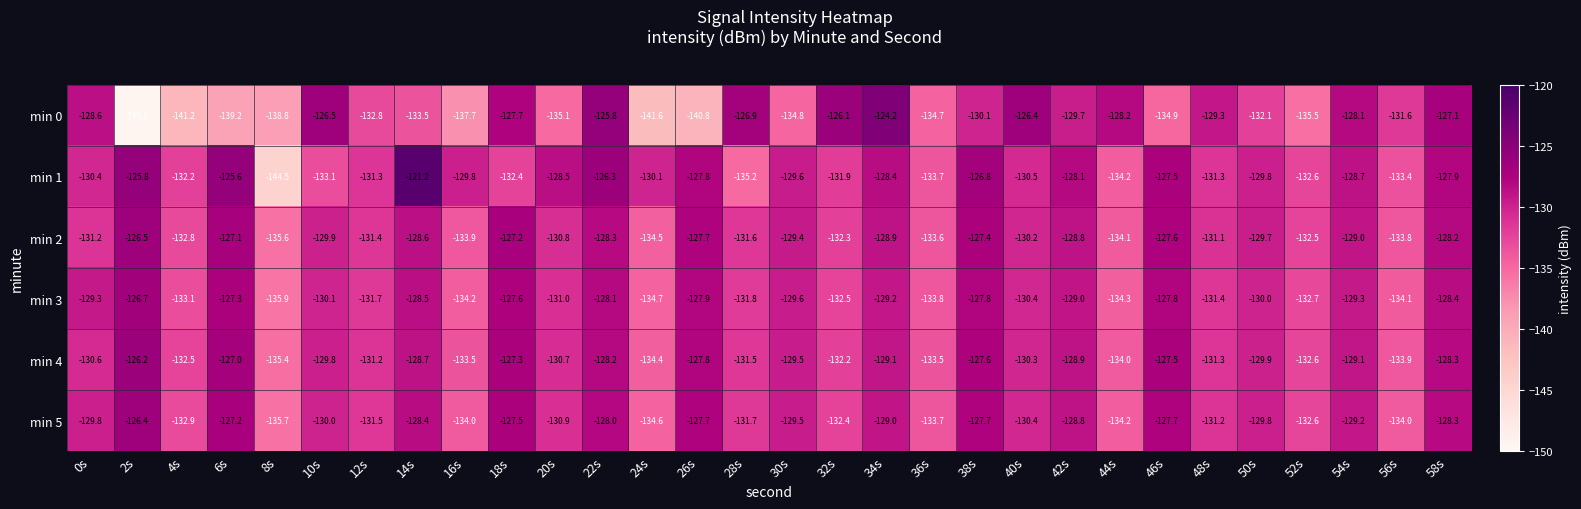

Is it true that min 2 equals -215.7 at 14s?

False